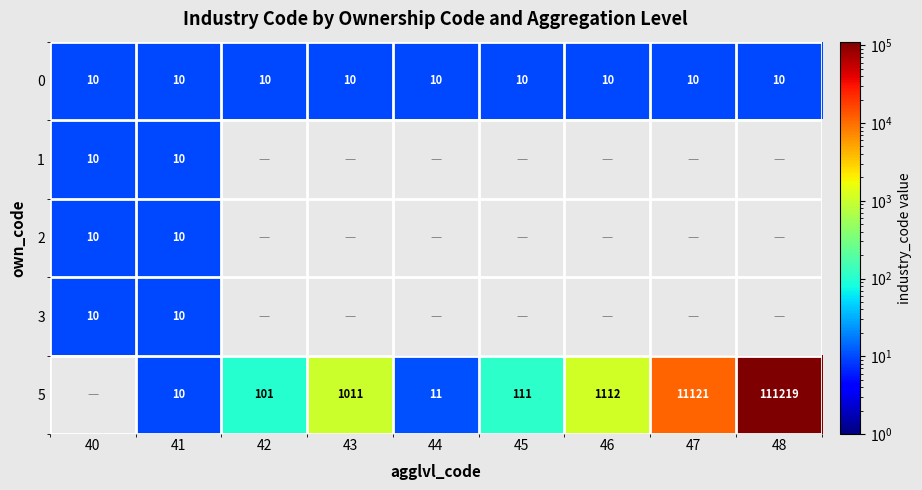

The 5 series shows 111 at 45. True or false?

True